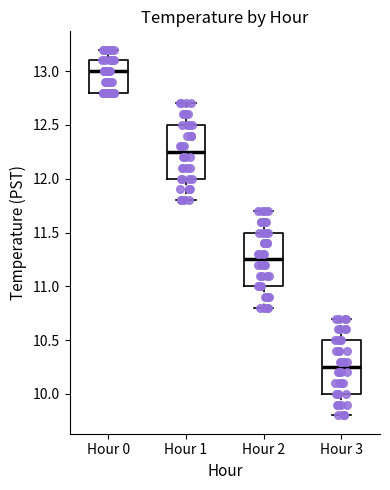

Reading left to right, transcribe this box plot: for each box, give where its median line is, the range the box spans, and where its two whiskers end, as read against the y-axis. The values are not printed on the chart, so give them approximately, as read against the axis.

Hour 0: median 13.00, box 12.80 to 13.10, whiskers 12.80 to 13.20
Hour 1: median 12.25, box 12.00 to 12.50, whiskers 11.80 to 12.70
Hour 2: median 11.25, box 11.00 to 11.50, whiskers 10.80 to 11.70
Hour 3: median 10.25, box 10.00 to 10.50, whiskers 9.80 to 10.70